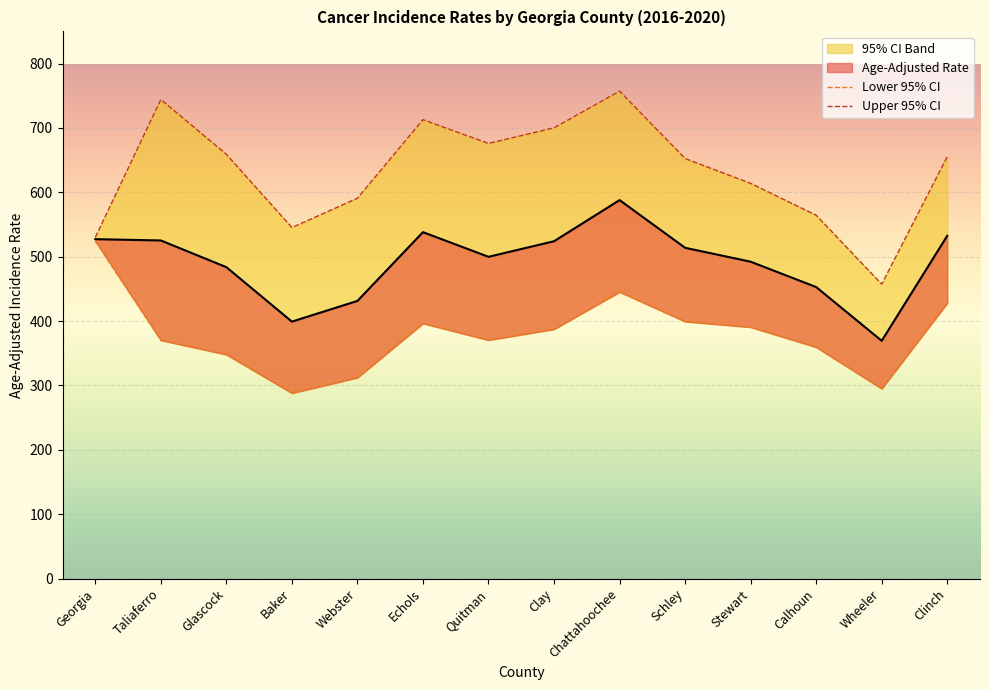

True or false: Age-Adjusted Rate and Upper 95% CI cross at least once.

False